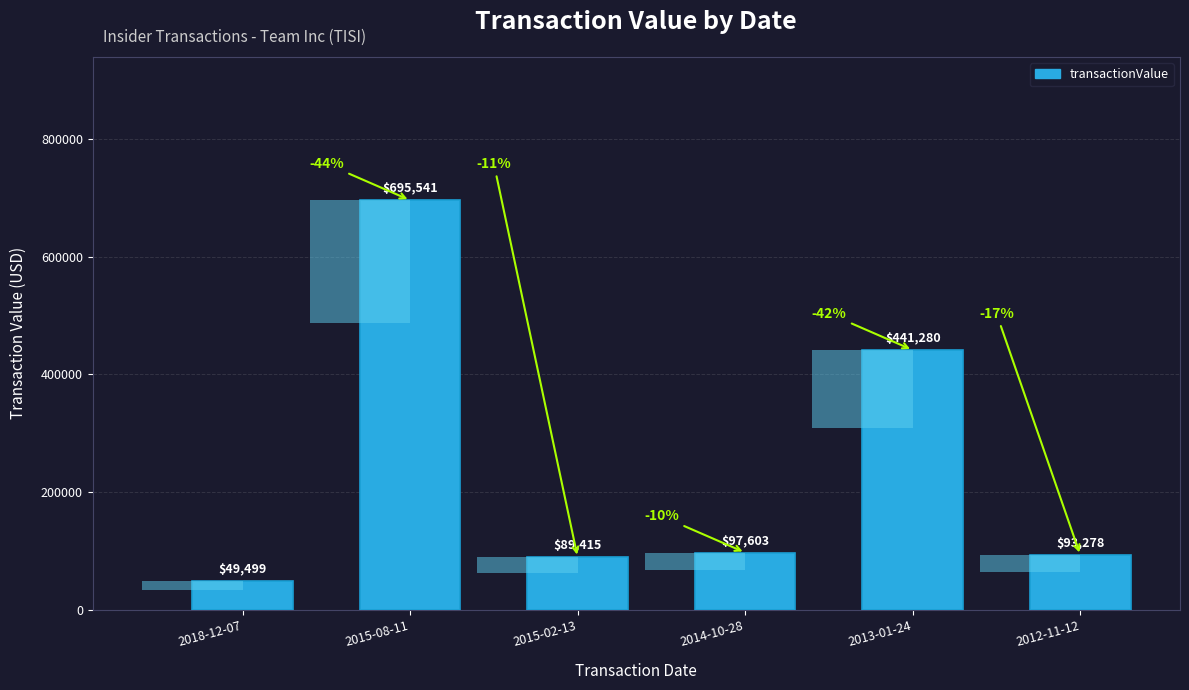

The chart shows a value of 152554 at 2012-11-12. True or false?

False